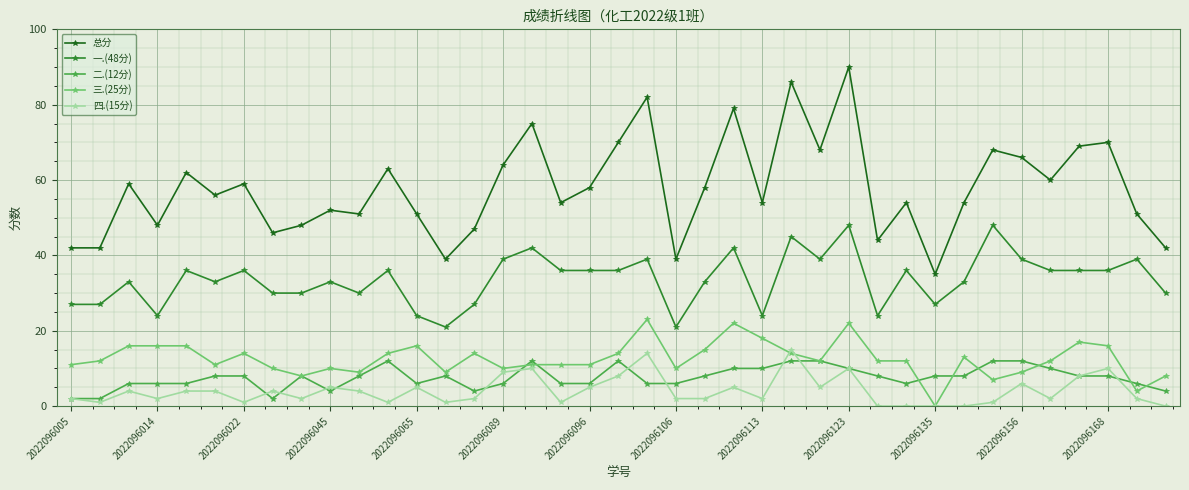

Does the chart display data point markers on the line(s)?

Yes